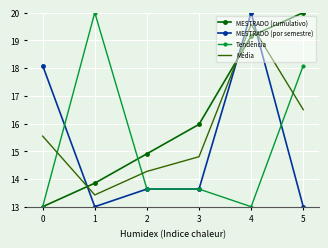

The value of MESTRADO (por semestre) at 3 is 13.6. True or false?

True